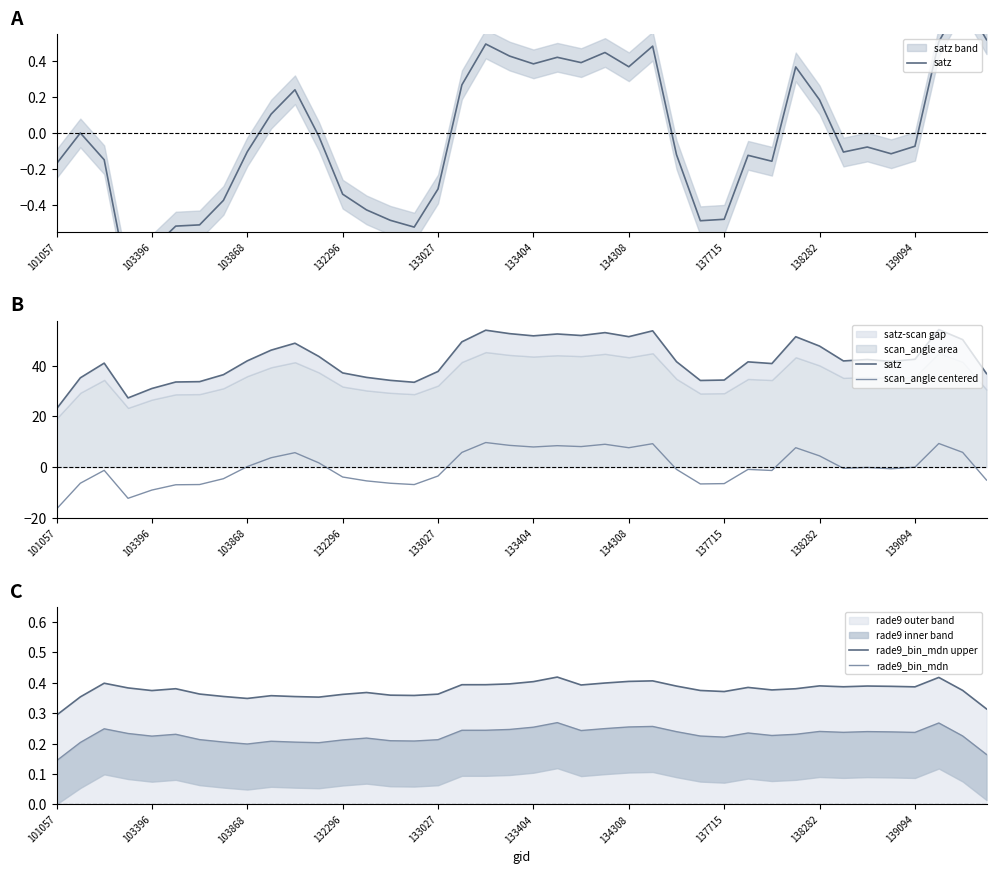

How many values in the scan_angle centered series are below 0?

23